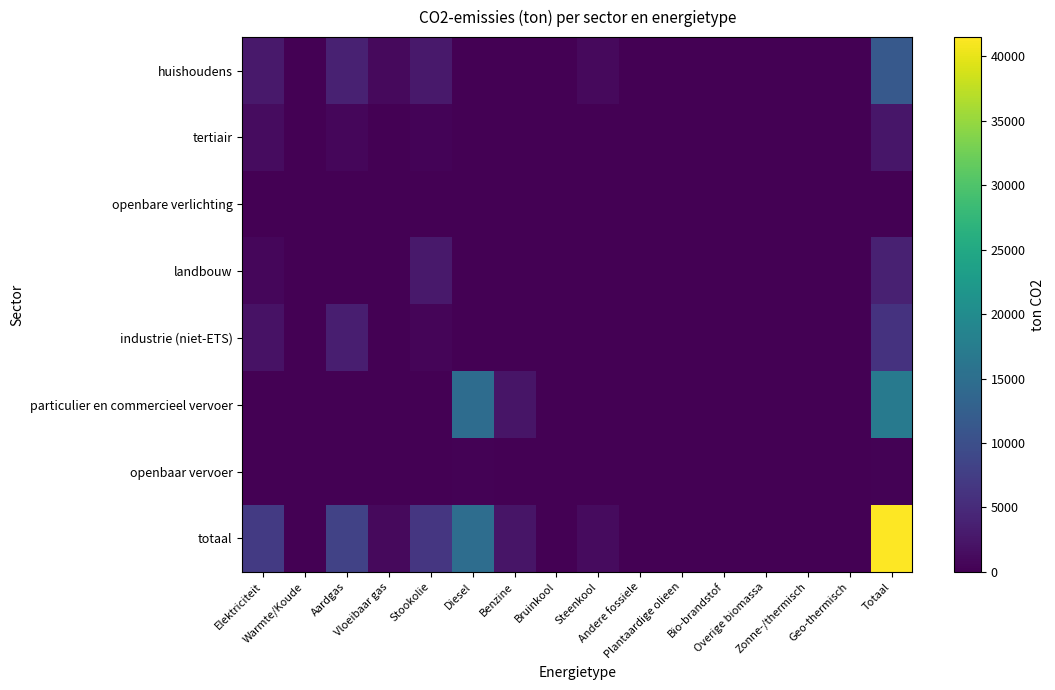

Rank the series at Aardgas from highest to lowest value.

totaal, huishoudens, industrie (niet-ETS), tertiair, landbouw, particulier en commercieel vervoer, openbare verlichting, openbaar vervoer